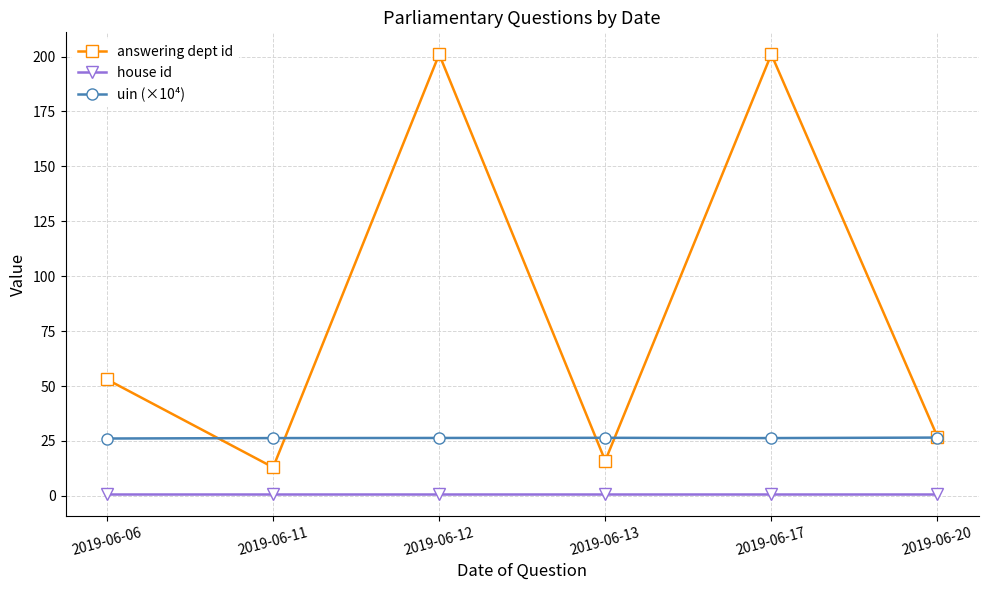

True or false: uin (×10⁴) and house id intersect in this chart.

False